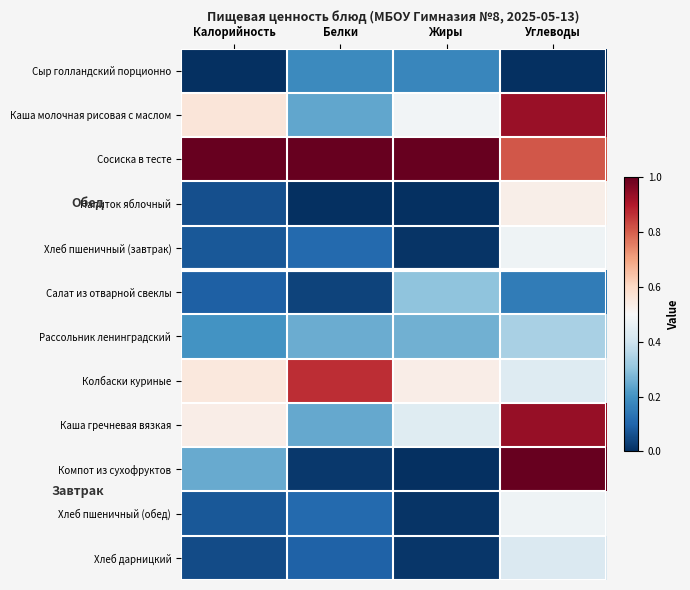

Reading right to left, what are all the values shown in this chart?

Сыр голландский порционно: Углеводы=0.0	Жиры=0.2	Белки=0.2	Калорийность=0.0
Каша молочная рисовая с маслом: Углеводы=0.9	Жиры=0.5	Белки=0.2	Калорийность=0.6
Сосиска в тесте: Углеводы=0.8	Жиры=1.0	Белки=1.0	Калорийность=1.0
Напиток яблочный: Углеводы=0.5	Жиры=0.0	Белки=0.0	Калорийность=0.1
Хлеб пшеничный (завтрак): Углеводы=0.5	Жиры=0.0	Белки=0.1	Калорийность=0.1
Салат из отварной свеклы: Углеводы=0.1	Жиры=0.3	Белки=0.0	Калорийность=0.1
Рассольник ленинградский: Углеводы=0.3	Жиры=0.3	Белки=0.3	Калорийность=0.2
Колбаски куриные: Углеводы=0.4	Жиры=0.5	Белки=0.9	Калорийность=0.6
Каша гречневая вязкая: Углеводы=0.9	Жиры=0.4	Белки=0.2	Калорийность=0.5
Компот из сухофруктов: Углеводы=1.0	Жиры=0.0	Белки=0.0	Калорийность=0.2
Хлеб пшеничный (обед): Углеводы=0.5	Жиры=0.0	Белки=0.1	Калорийность=0.1
Хлеб дарницкий: Углеводы=0.4	Жиры=0.0	Белки=0.1	Калорийность=0.1